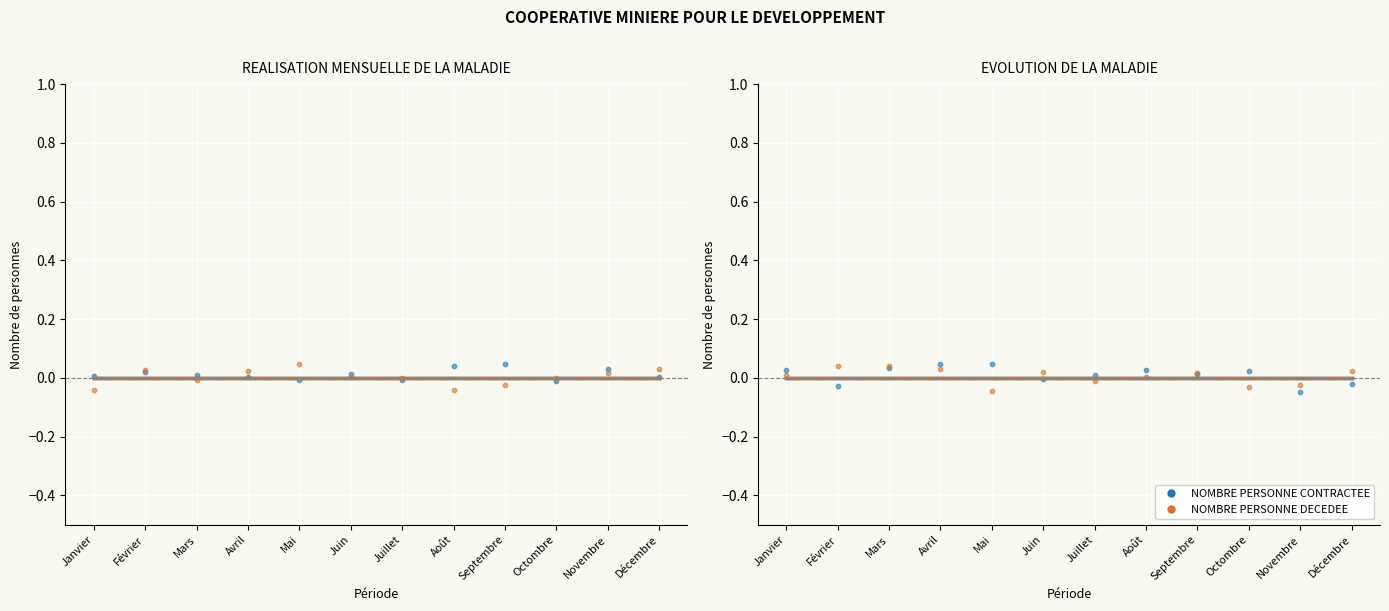

Is the value of NOMBRE PERSONNE DECEDEE at Avril greater than the value of NOMBRE PERSONNE CONTRACTEE at Novembre?

Yes